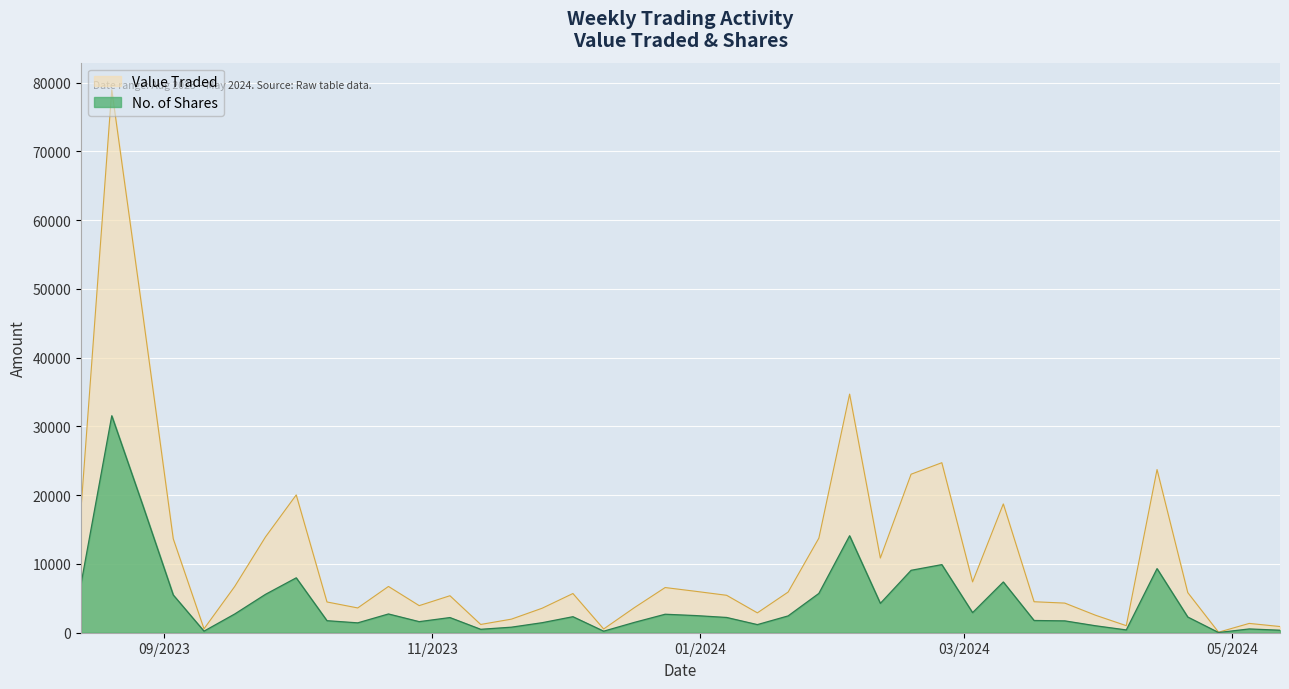

How many values in the Value Traded series are below 5832?

20